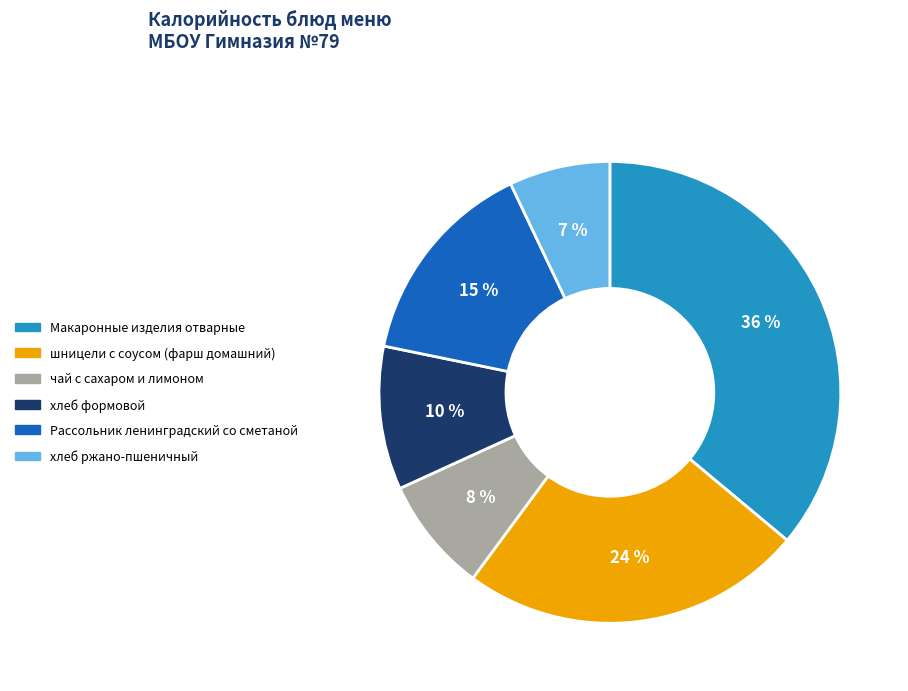

How many segments does this pie chart have?

6